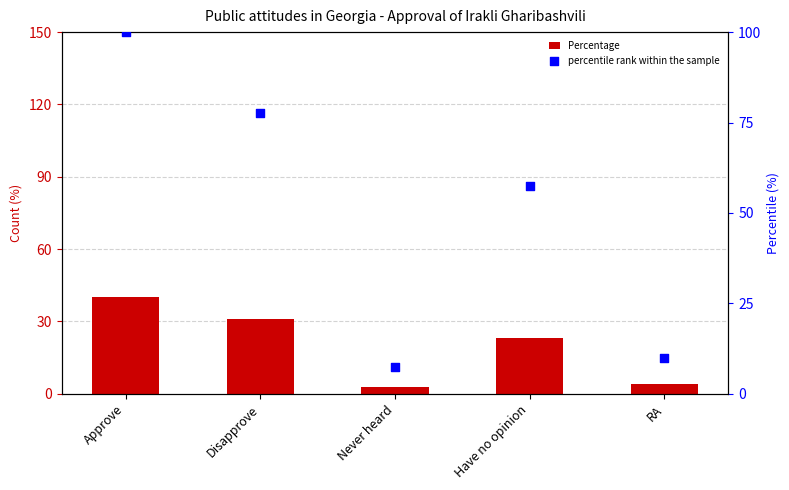

Is the value of Percentage at Approve greater than the value of percentile rank within the sample at Have no opinion?

No